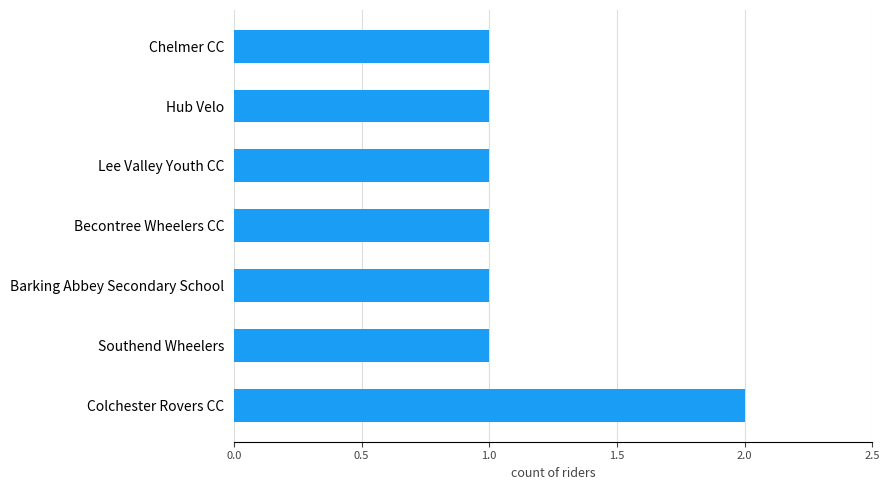

What is the difference between the maximum and second lowest values?

1